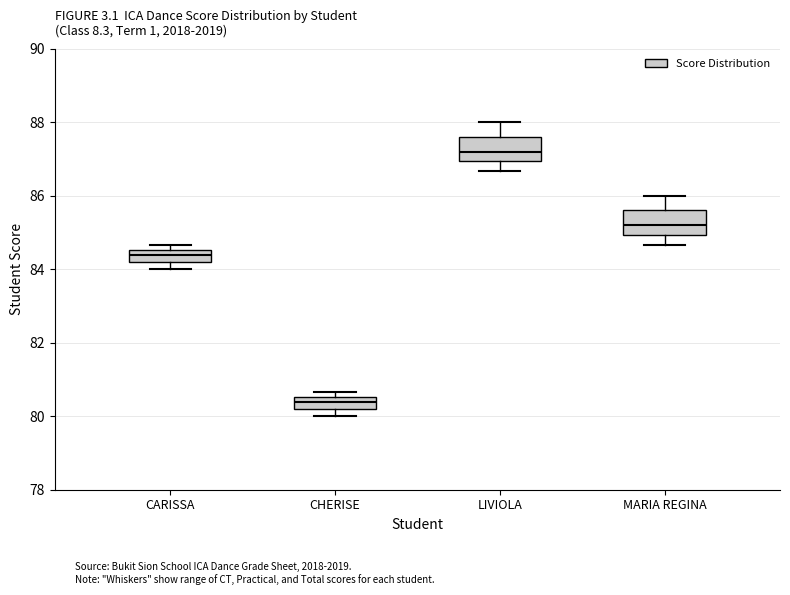

Reading left to right, read every box against the y-axis: the position of its median line, the range the box covers, and the ends of its whiskers. The values are not printed on the chart, so give them approximately, as read against the axis.

CARISSA: median 84.4, box 84.2 to 84.6, whiskers 84.0 to 84.6 (just above the box's upper edge)
CHERISE: median 80.4, box 80.2 to 80.6, whiskers 80.0 to 80.6 (just above the box's upper edge)
LIVIOLA: median 87.2, box 87.0 to 87.6, whiskers 86.6 to 88.0
MARIA REGINA: median 85.2, box 85.0 to 85.6, whiskers 84.6 to 86.0